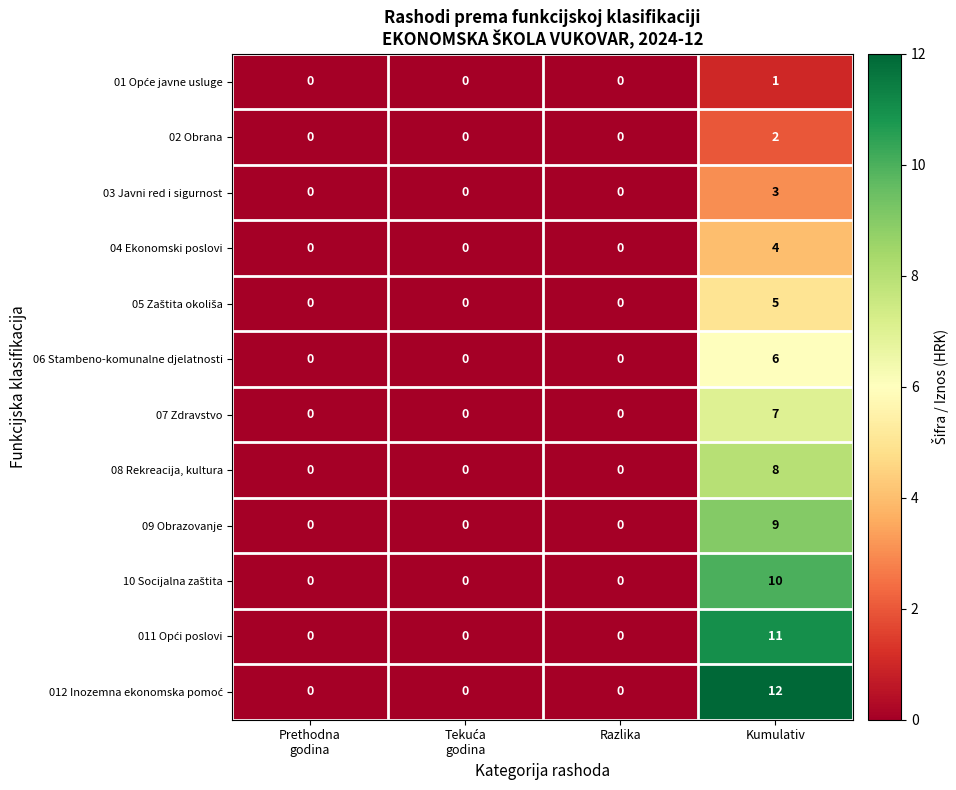

At which category is the sum across all series the highest?

Kumulativ